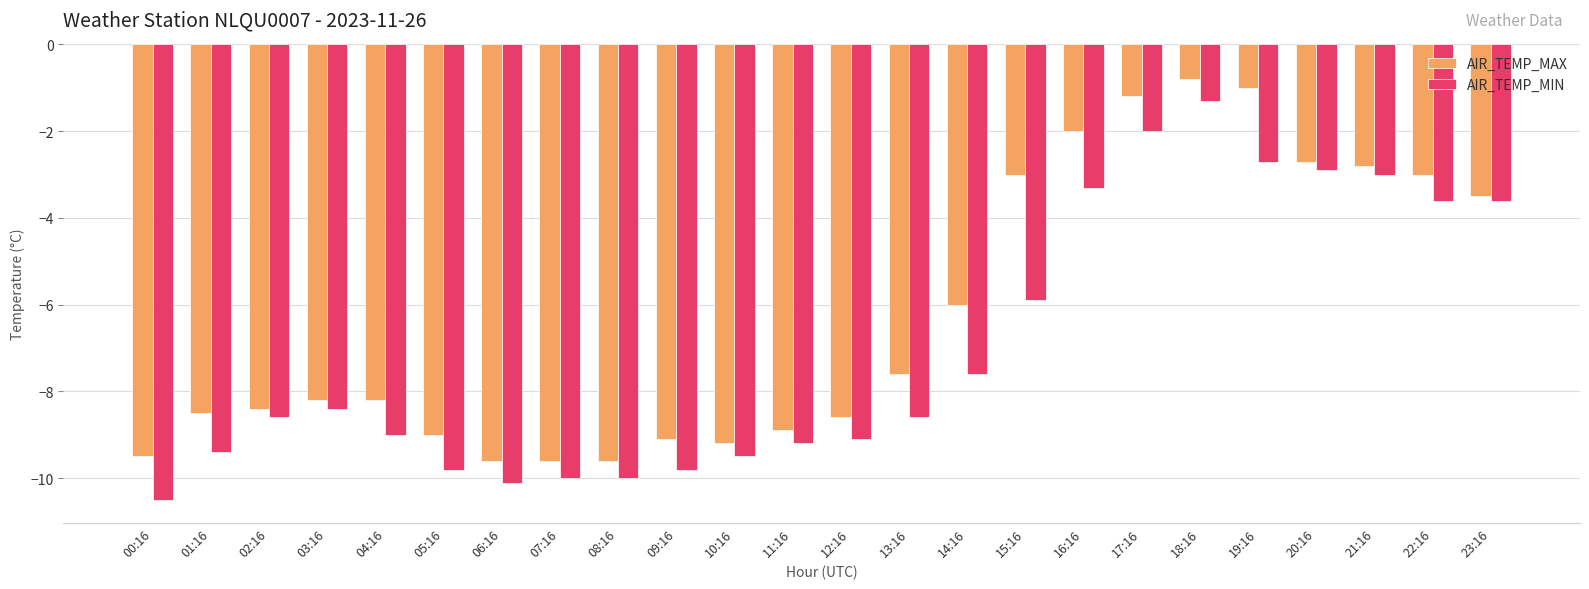

What are all the series names shown in the legend?

AIR_TEMP_MAX, AIR_TEMP_MIN